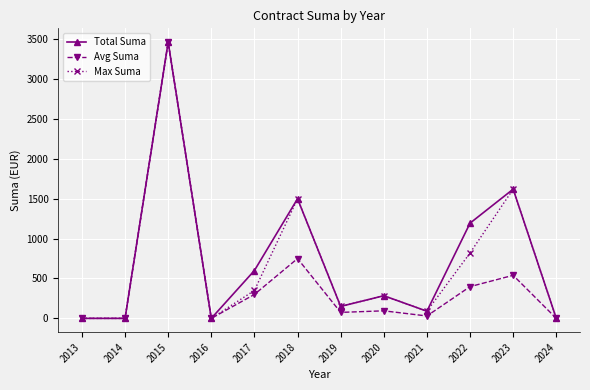

What is the difference between the second highest and second lowest values in the Max Suma series?

1620.0